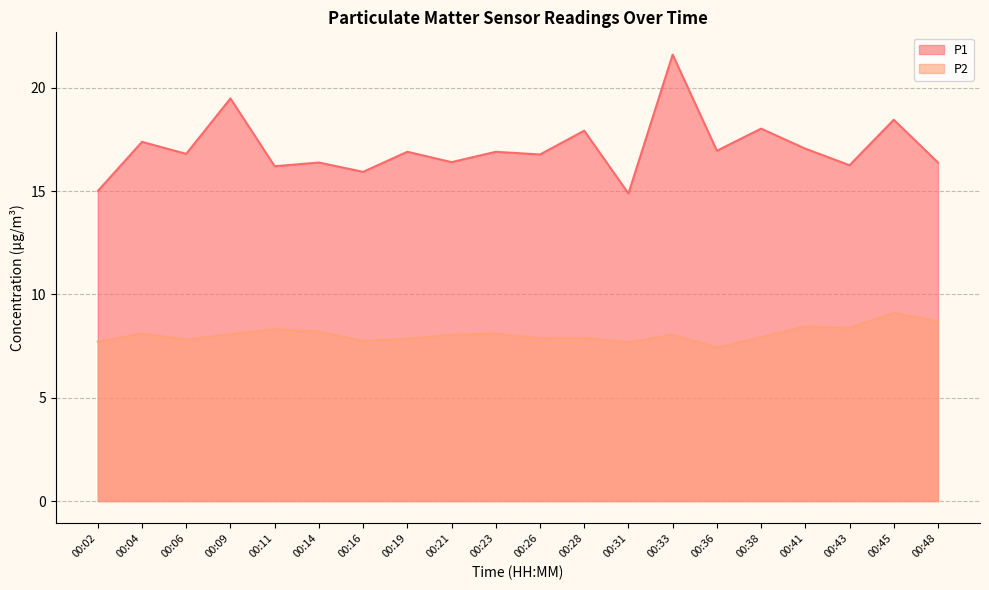

What are all the series names shown in the legend?

P1, P2